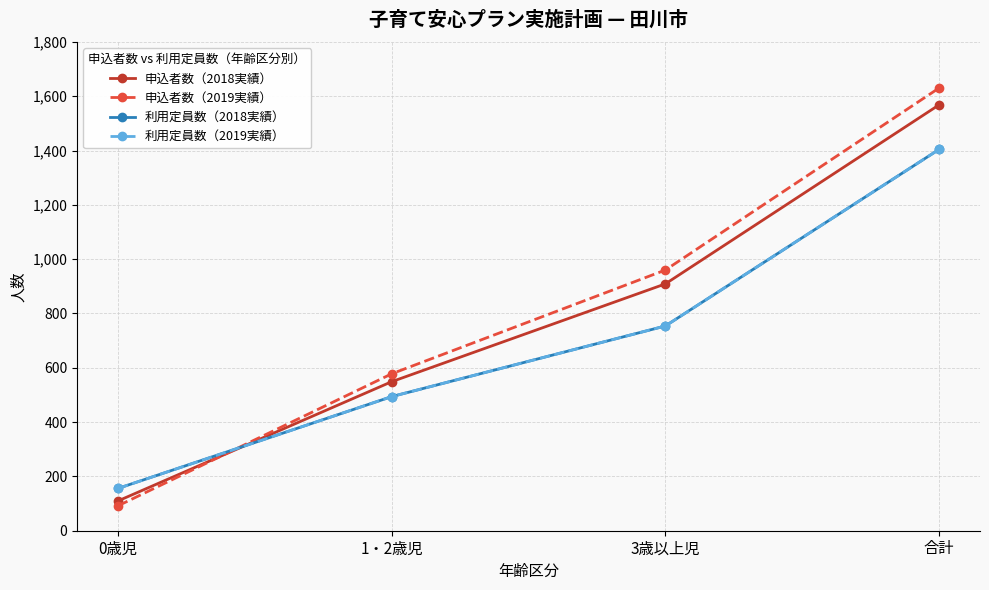

True or false: 申込者数（2018実績） has a value of 174 at 0歳児.

False